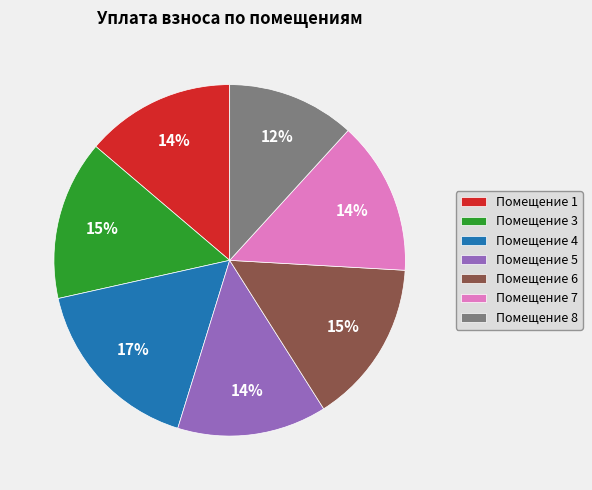

The Помещение 3 slice represents 15% of the pie. True or false?

True